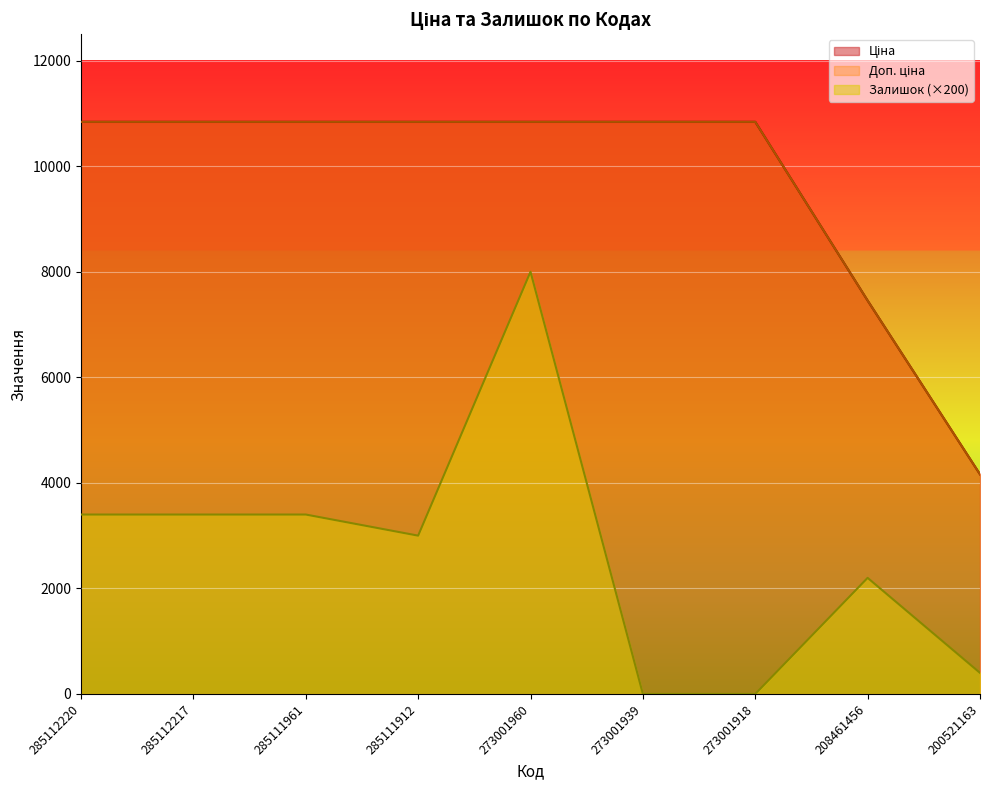

What is the difference between the second highest and second lowest values in the Ціна series?

3386.3